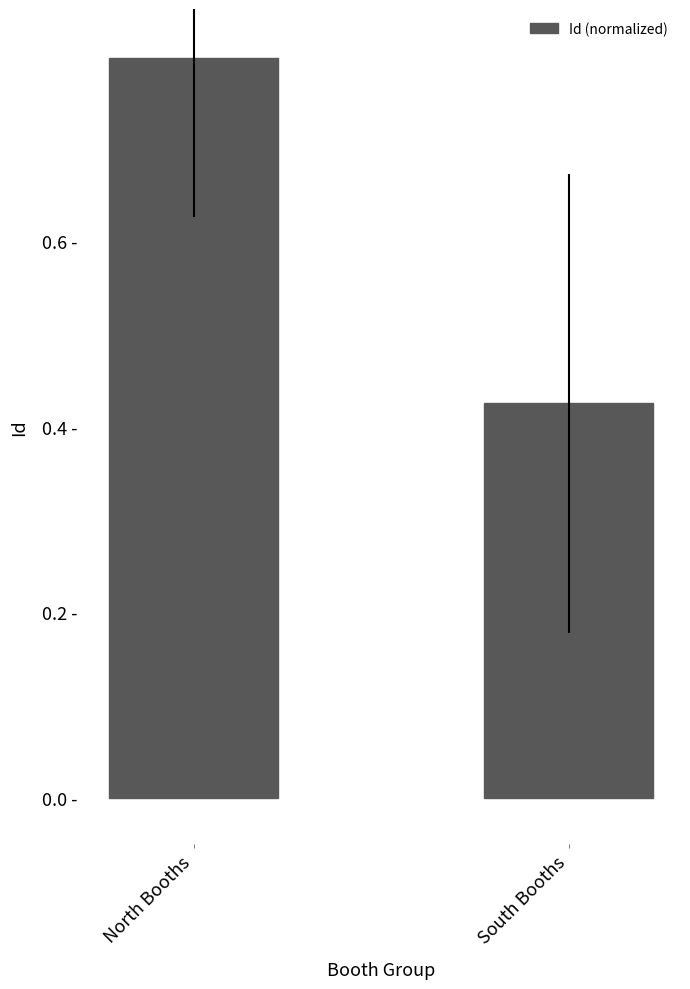

List the labels in order of value, smallest first.

South Booths, North Booths